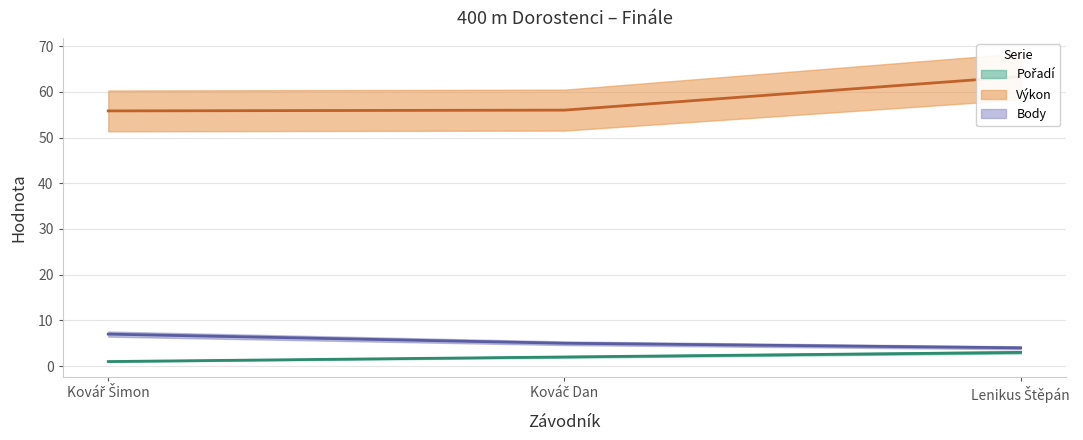

The value of Pořadí at Lenikus Štěpán is 4.8. True or false?

False